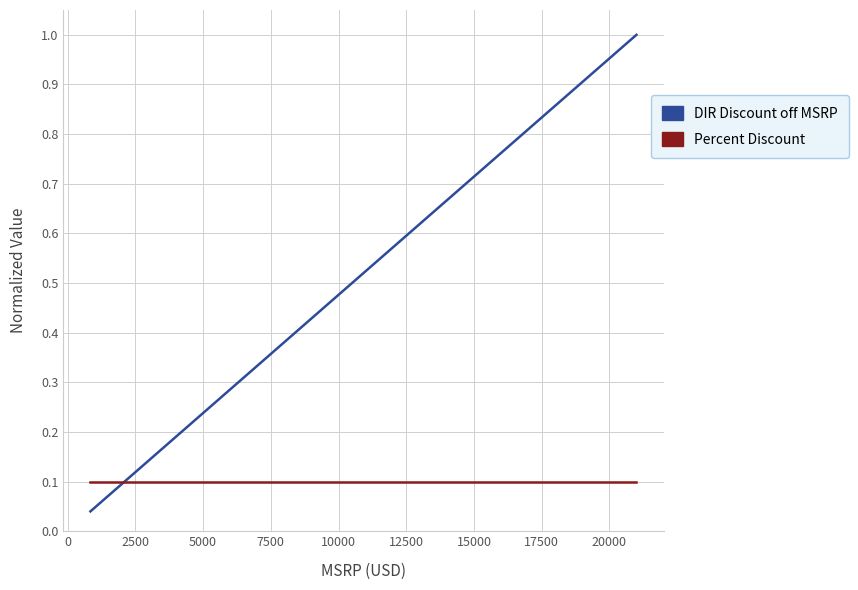

Is this an area chart (filled region under the line)?

No